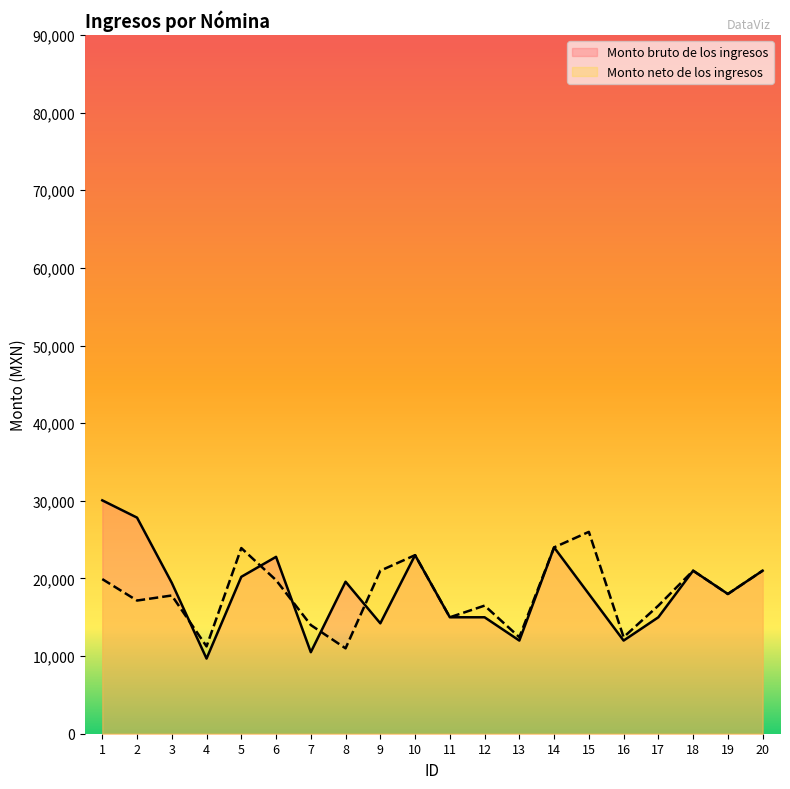

Rank the series by their average value, from highest to lowest.

Monto bruto de los ingresos, Monto neto de los ingresos